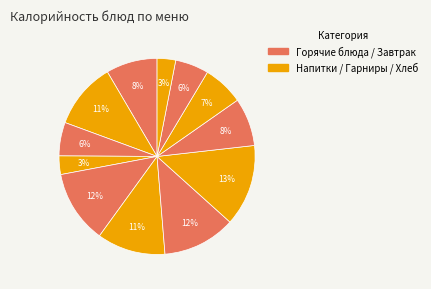

How many segments does this pie chart have?

12